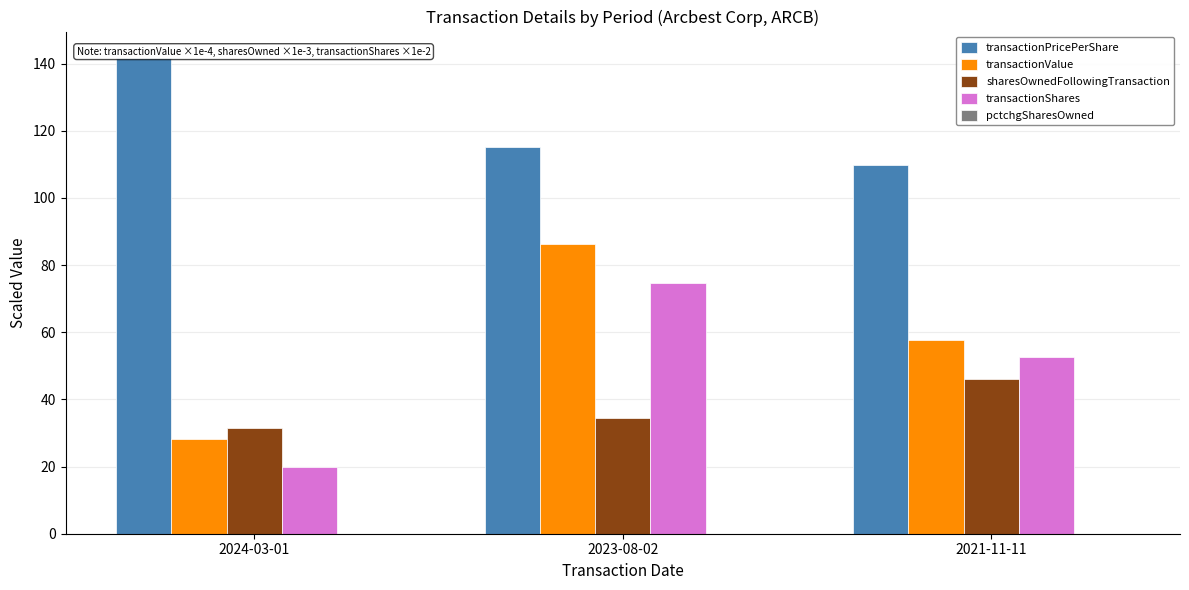

List the series in order of their peak value, highest first.

transactionPricePerShare, transactionValue, transactionShares, sharesOwnedFollowingTransaction, pctchgSharesOwned